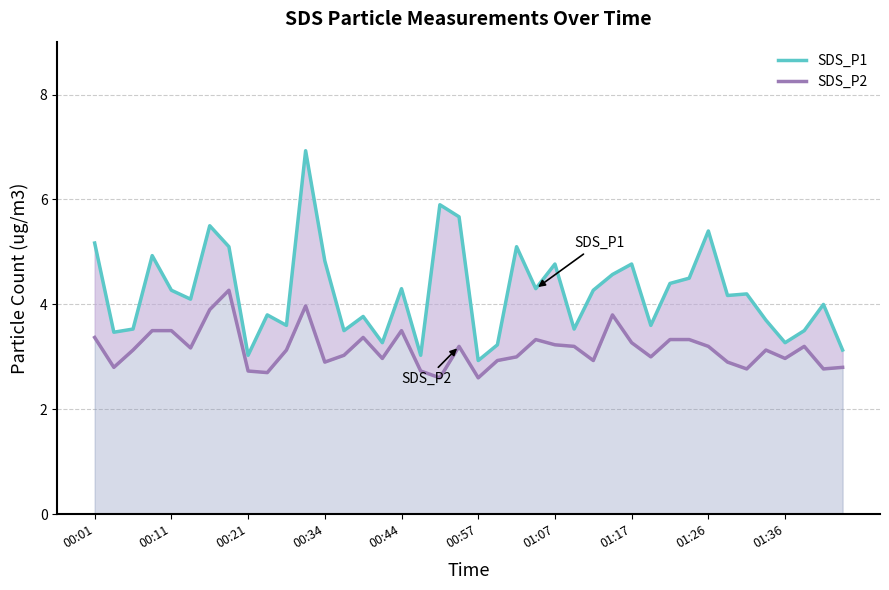

Is the value of SDS_P2 at 28 greater than the value of SDS_P1 at 22?

No